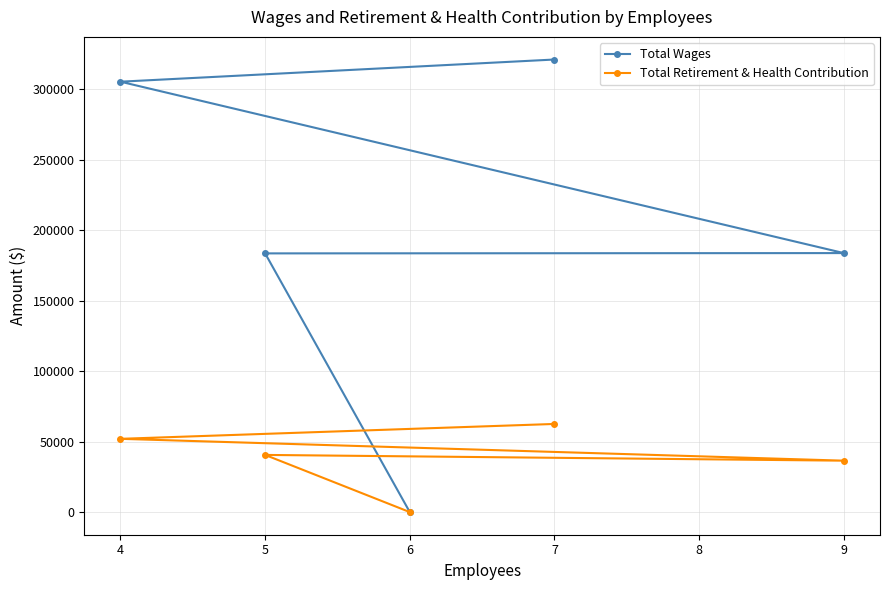

Between 4 and 7, which series saw the biggest shift?

Total Wages